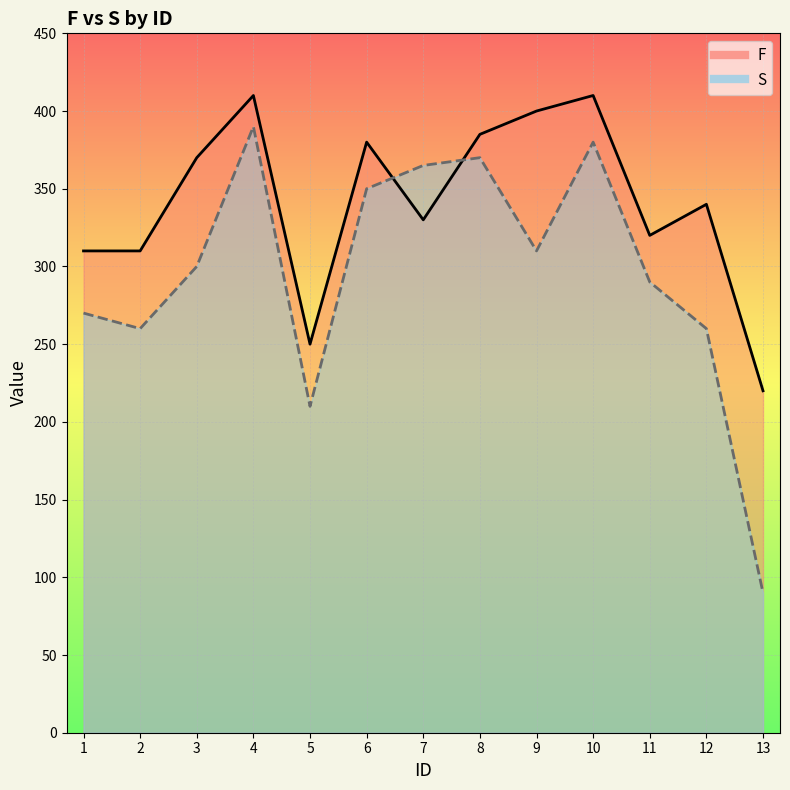

At which category is the sum across all series the highest?

4